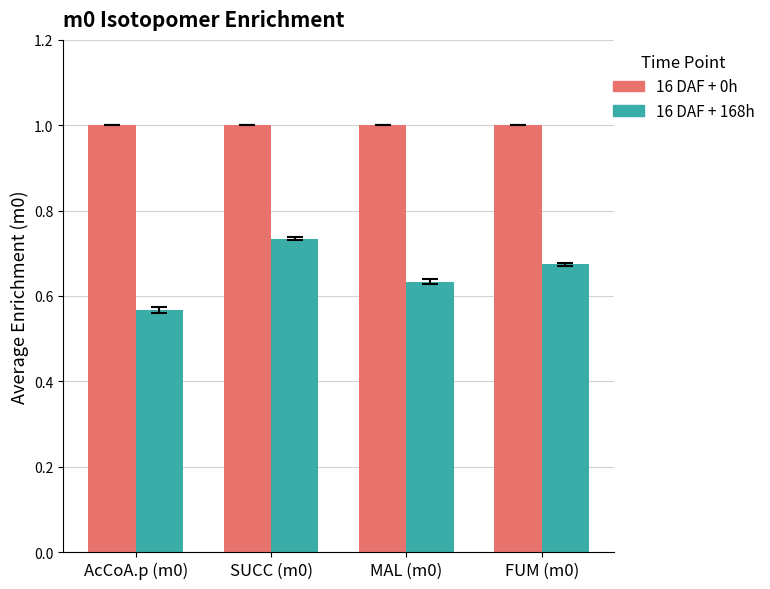

At which label does 16 DAF + 168h reach its peak?

SUCC (m0)